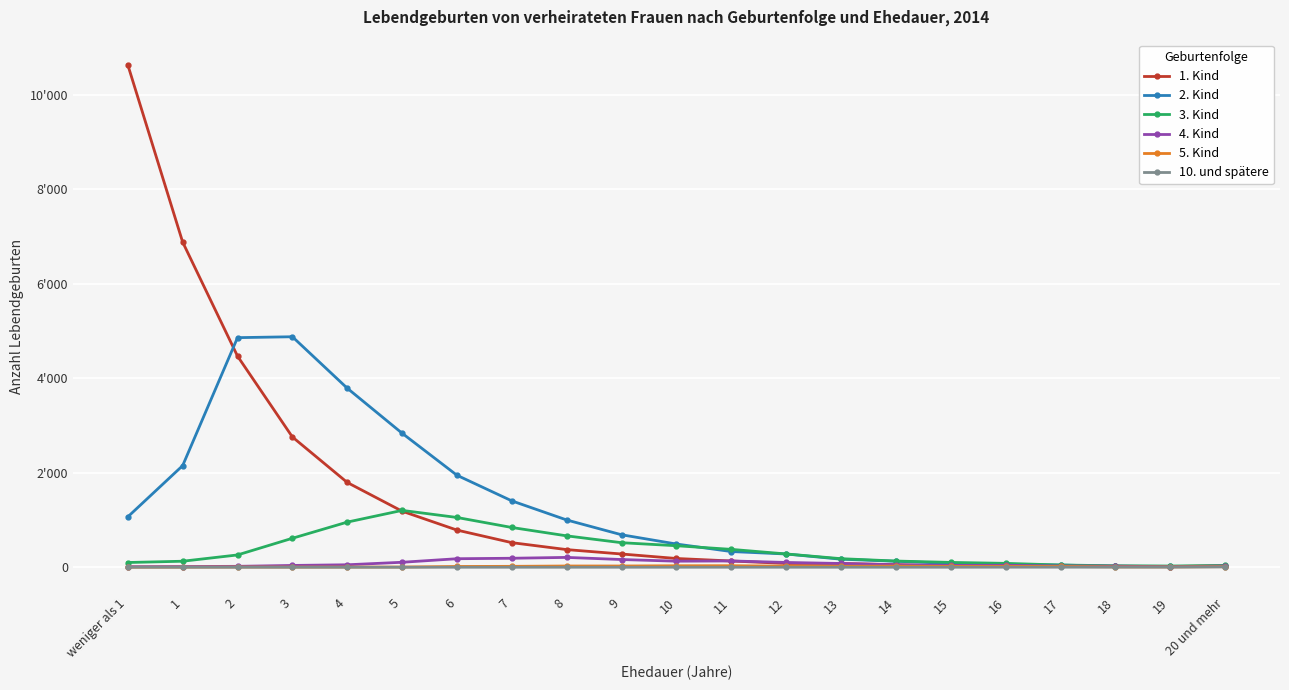

What is the sum of all 3. Kind values?

8085